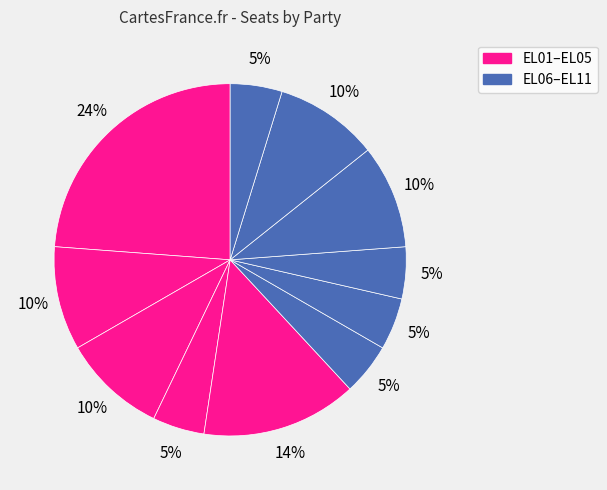

Which slice is the smallest?

EL04